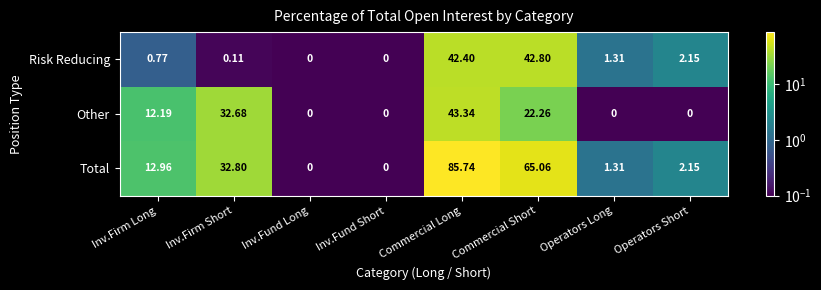

Where is Other nearest to the value 21?

Commercial Short